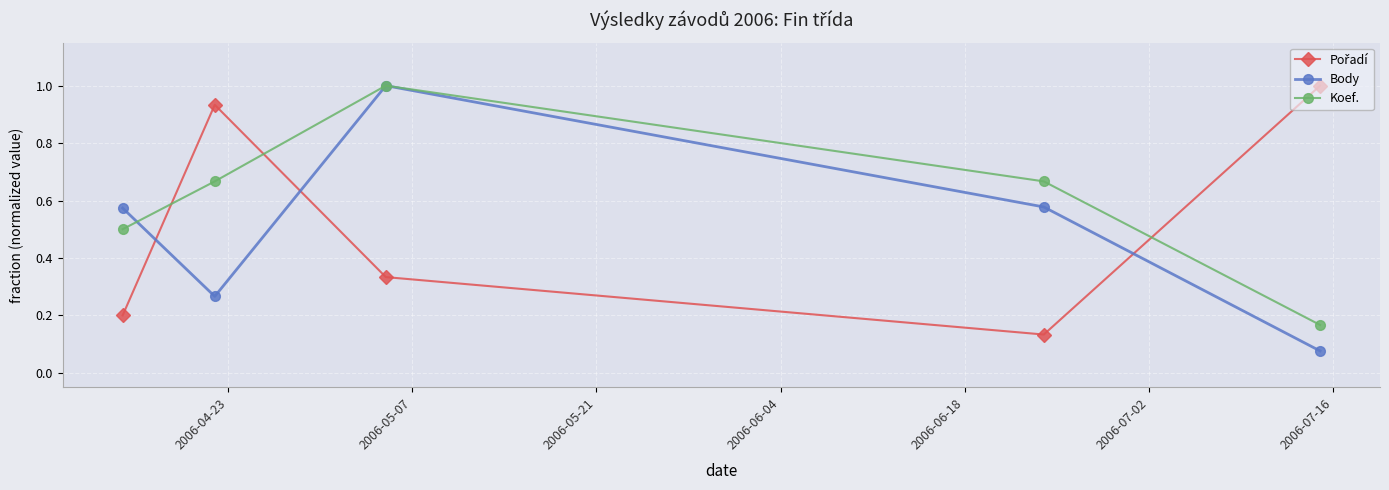

After their last crossing, which series has the higher values: Body or Koef.?

Koef.